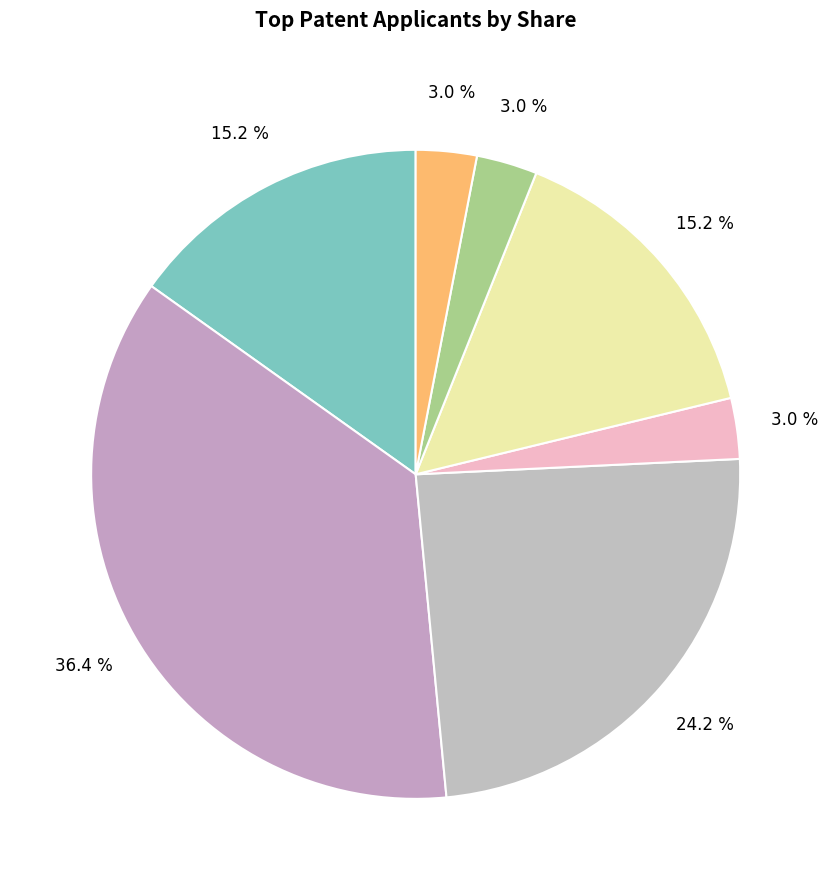

How many slices are in this pie chart?

7